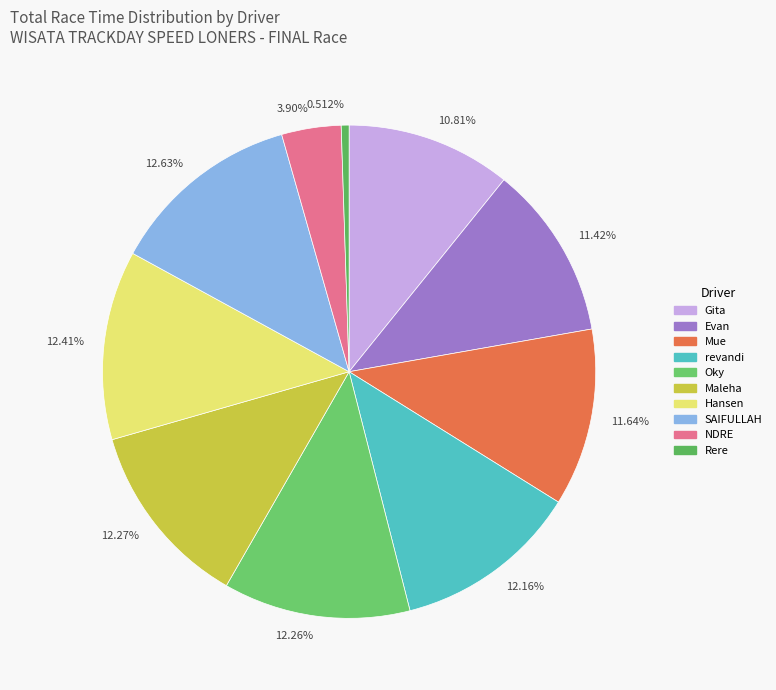

Do 12.27% and 3.90% together represent more than half of the pie?

No